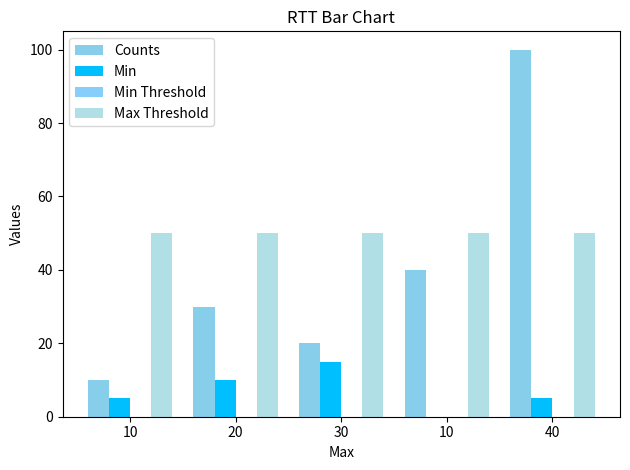

How many groups of bars are there?

5